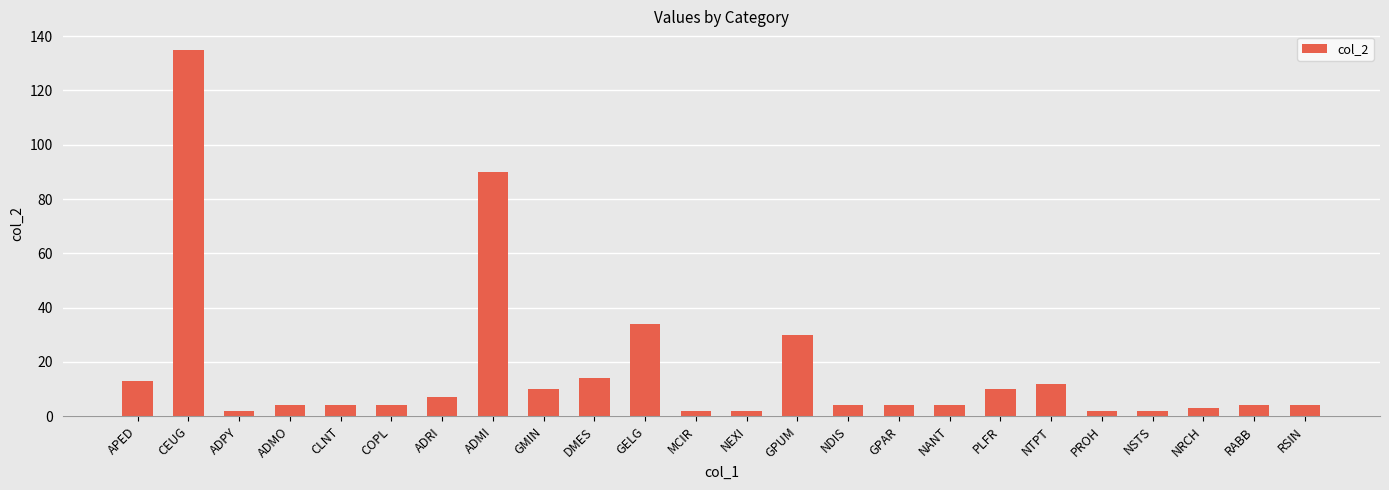

Is it true that the value at CEUG is 135?

True